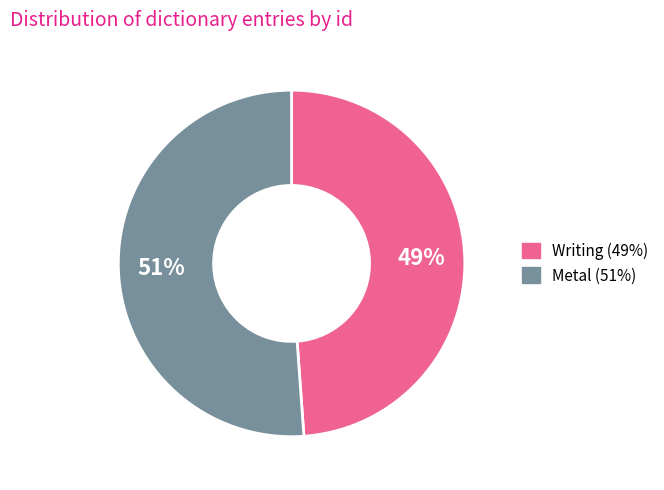

To the nearest percent, what percentage of the pie is Metal?

51%